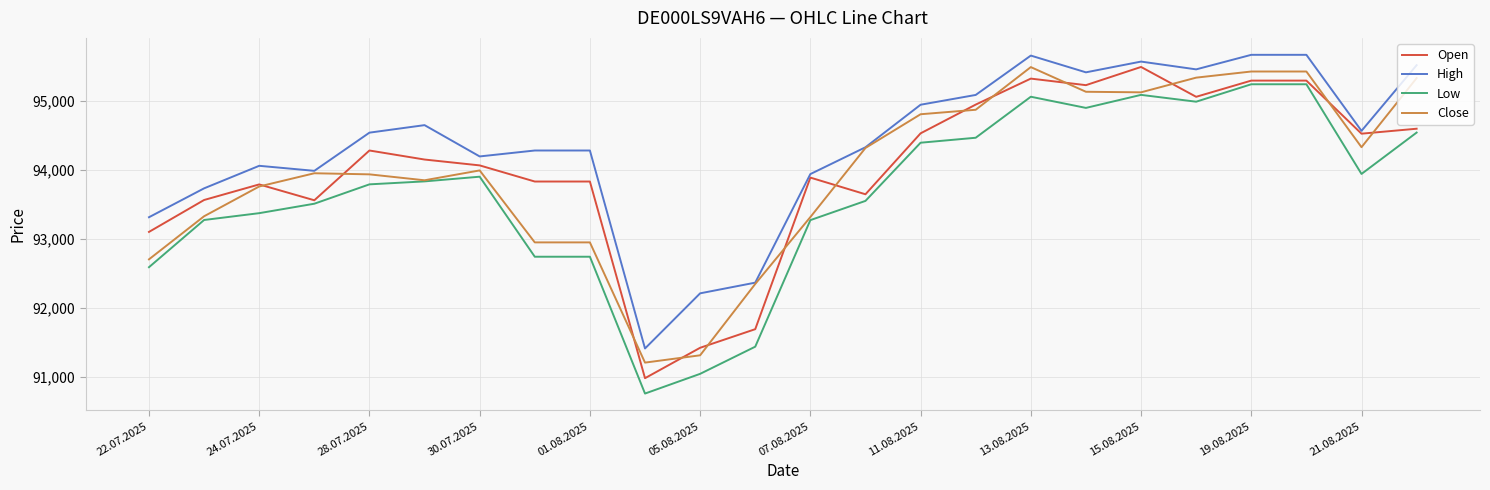

Which series has the largest total across all categories?

High